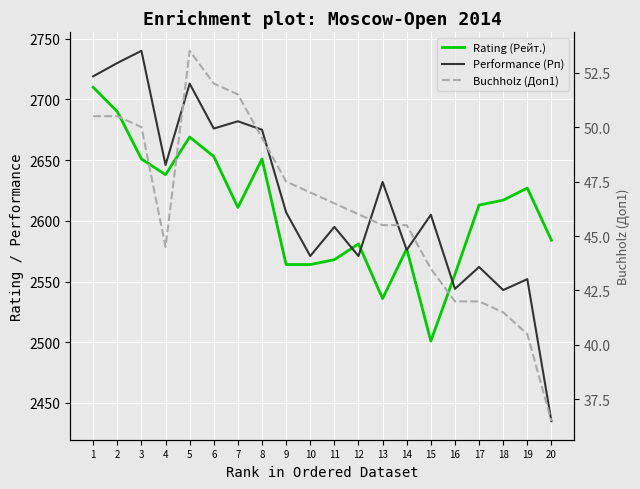

What is the spread (max minus min) of values at 11?

2548.5